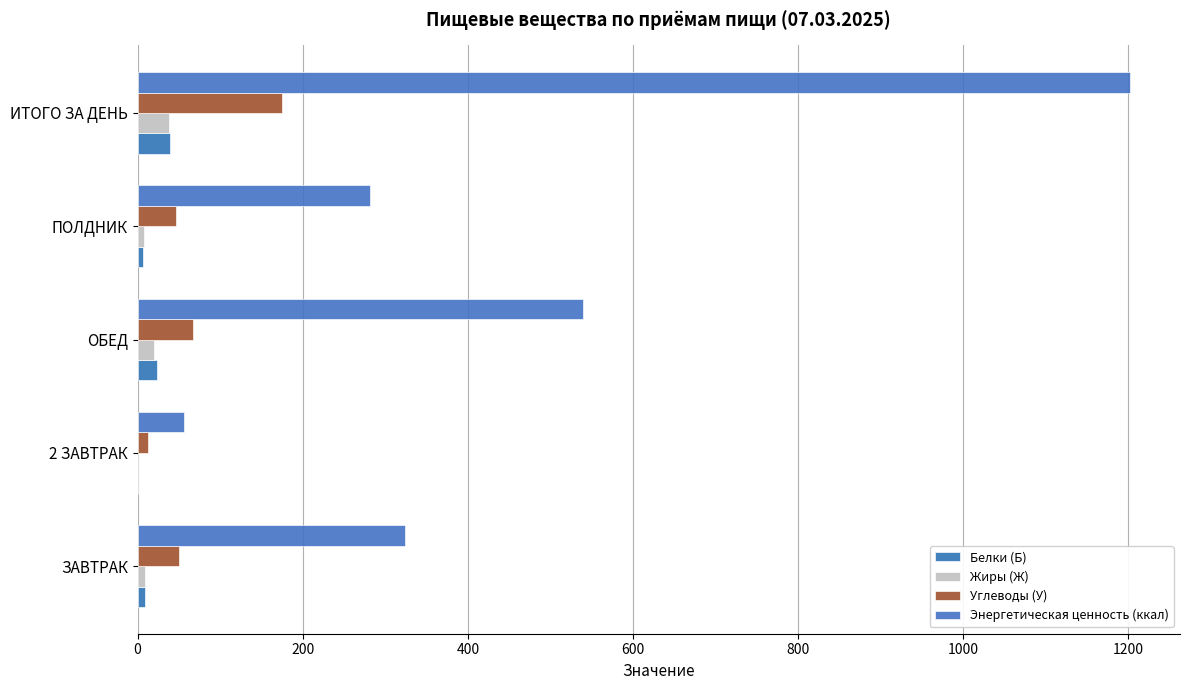

Count the number of categories in the chart.

5